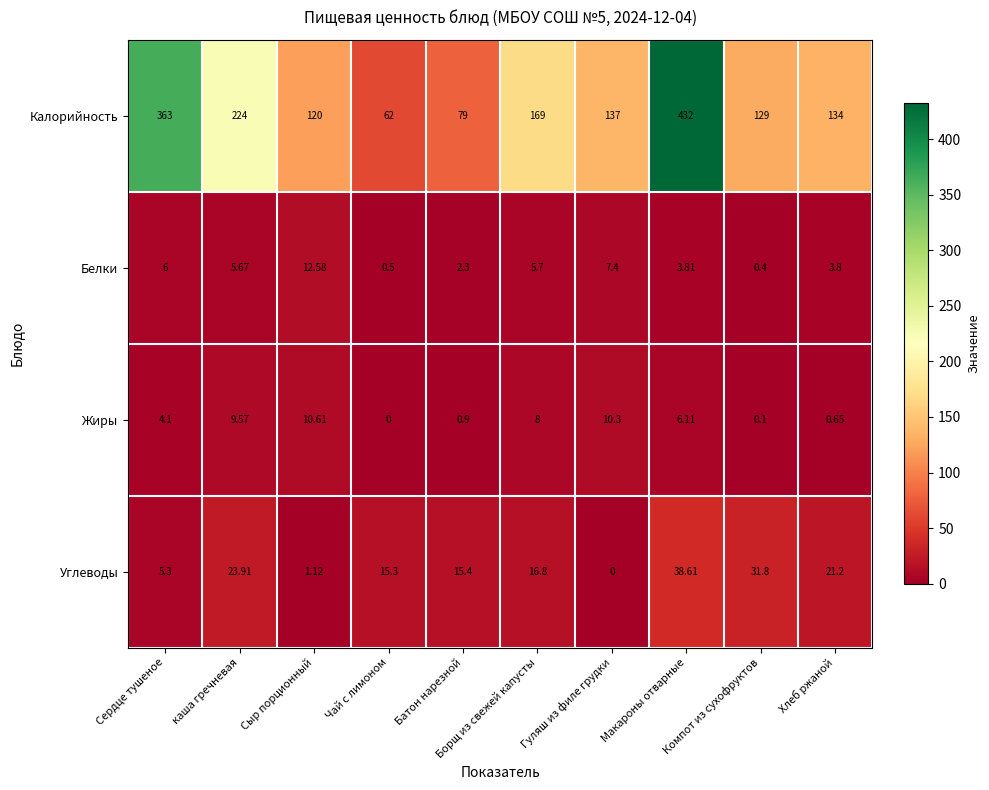

Which category has the lowest value in the Белки series?

Компот из сухофруктов